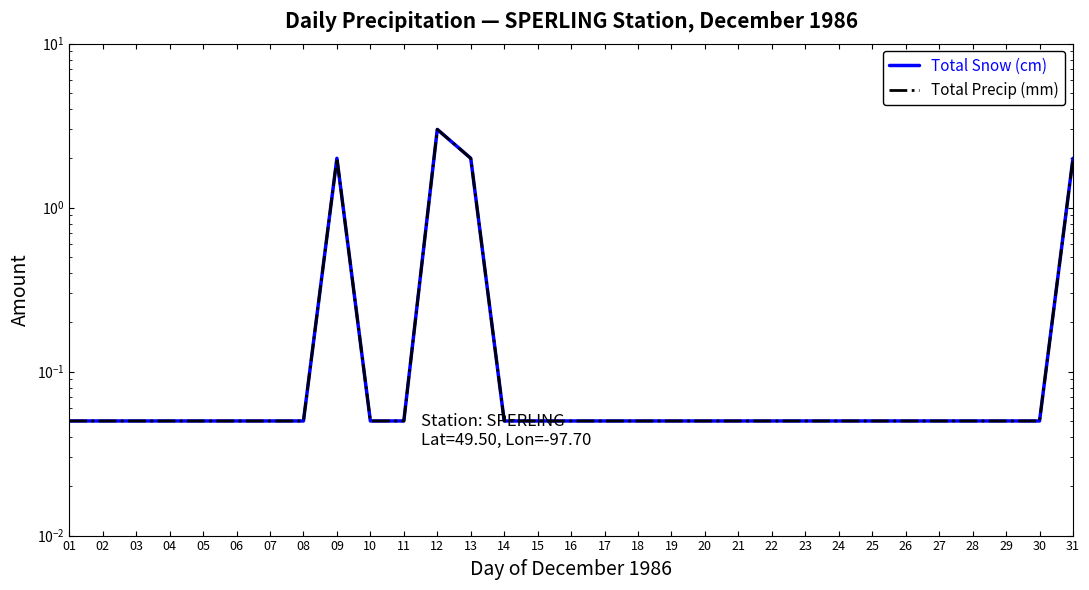

At which category is the sum across all series the highest?

12